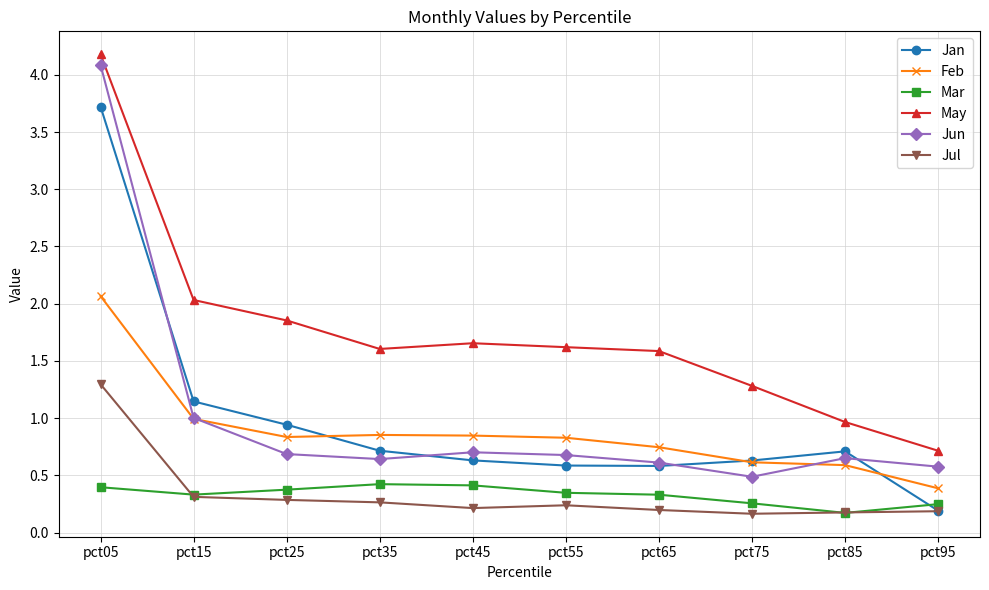

What is the value of the May point at the 2nd from the left?

2.0